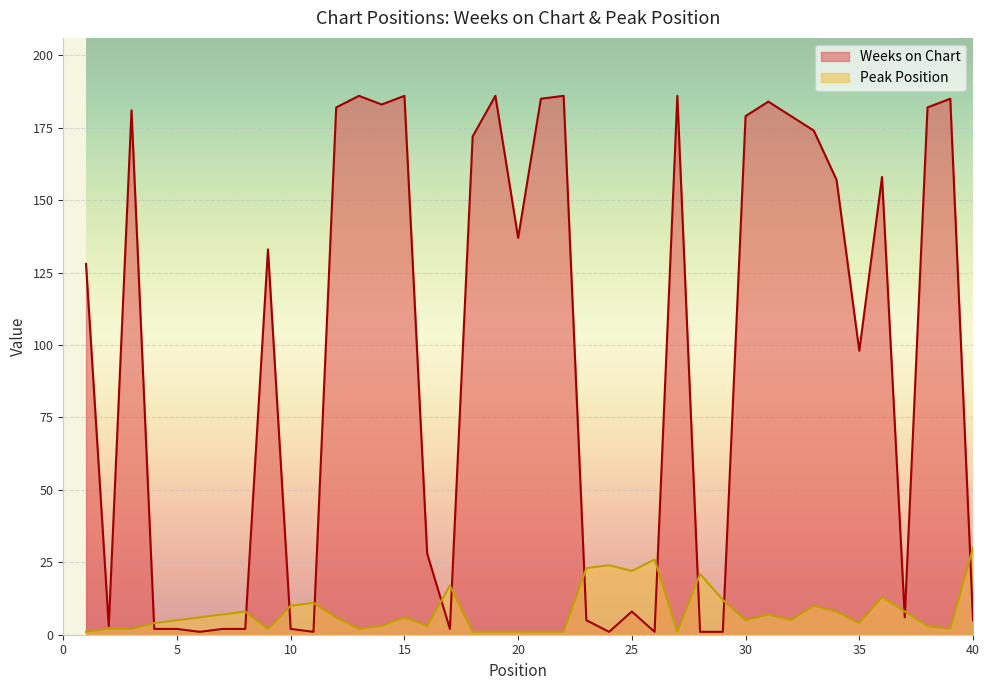

What is the minimum value for Peak Position?

1